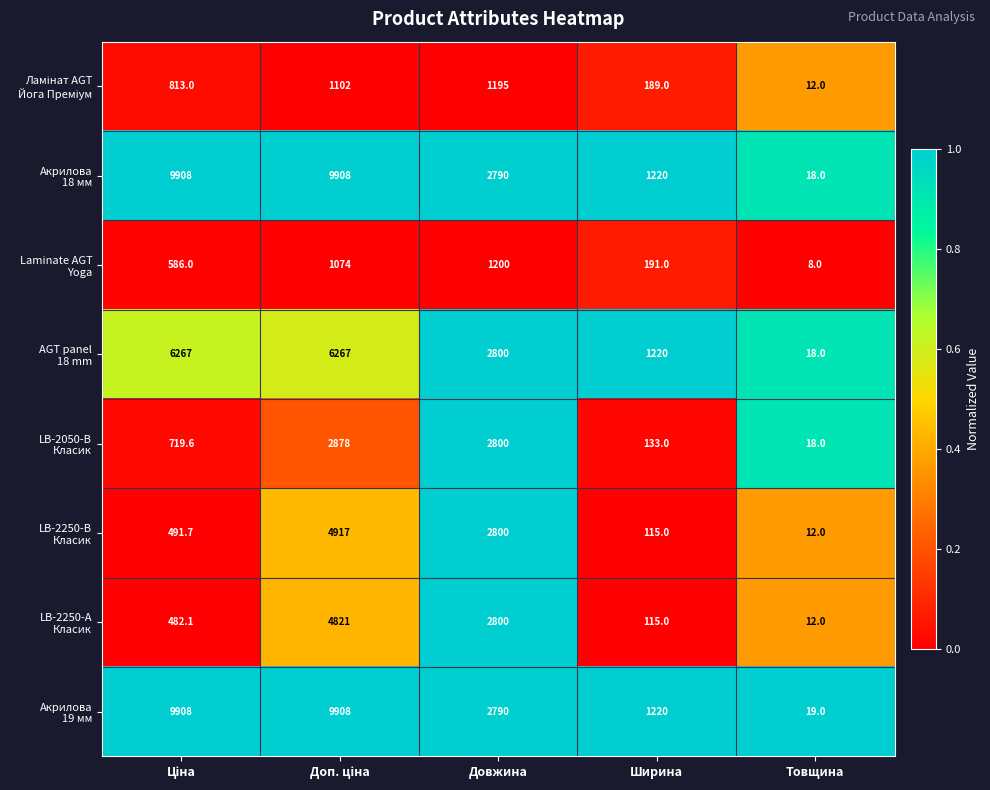

What is the spread (max minus min) of values at Ширина?

1105.0